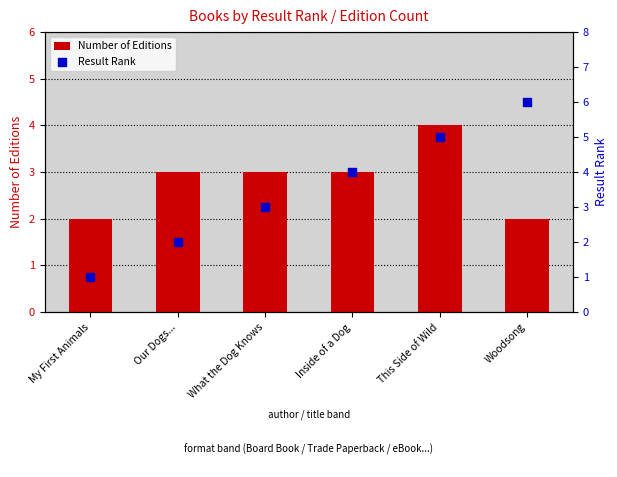

At which category is the sum across all series the highest?

This Side of Wild